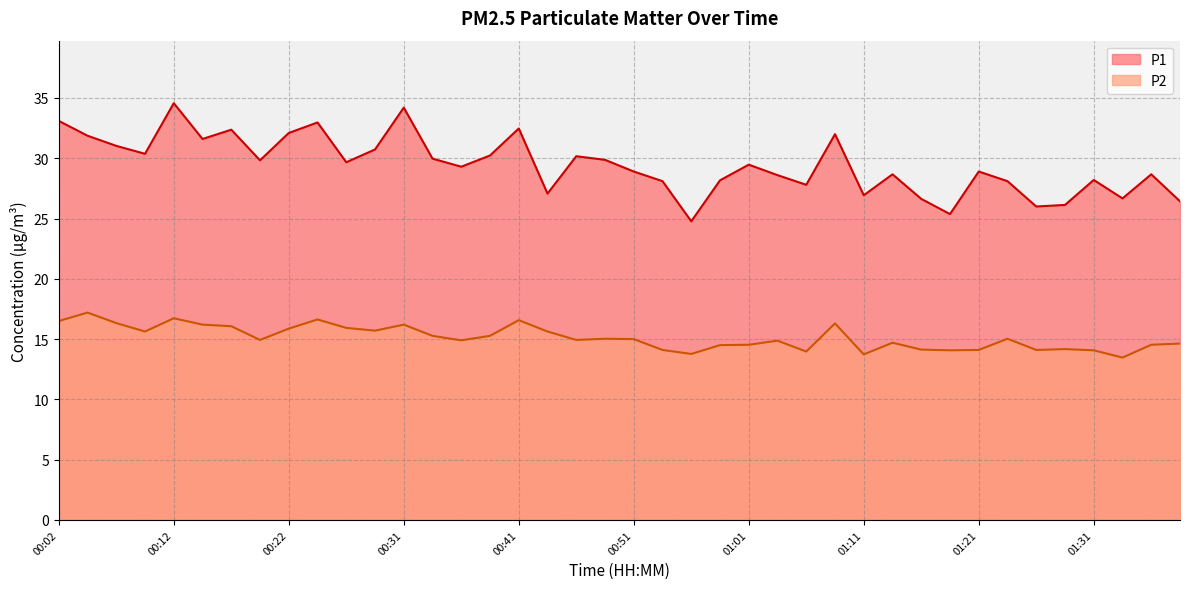

What is the value of the P1 point at the 33rd from the left?

28.9